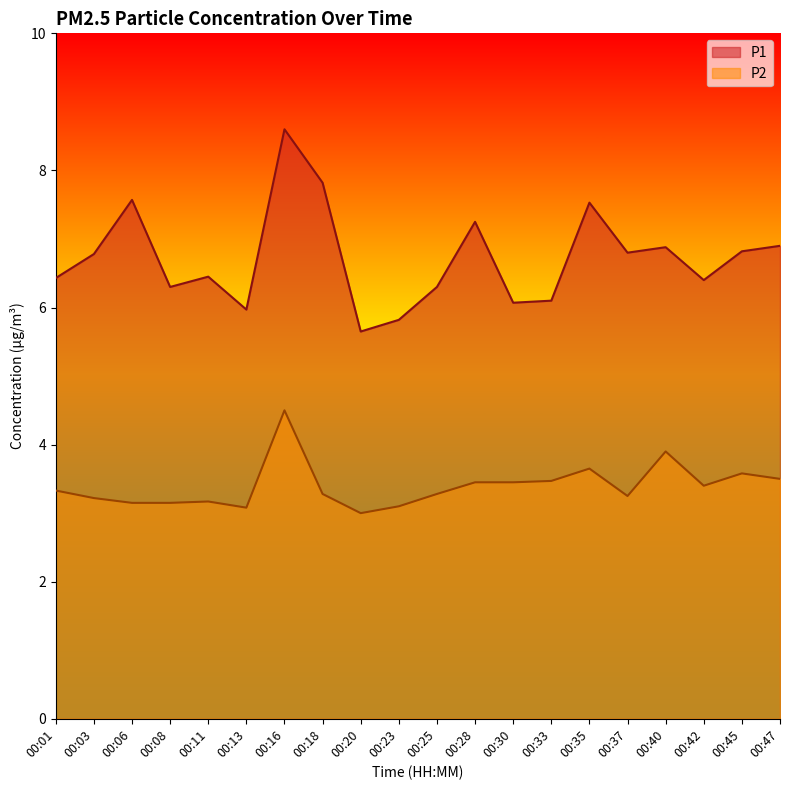

At which category does P1 reach its first local valley?

00:08